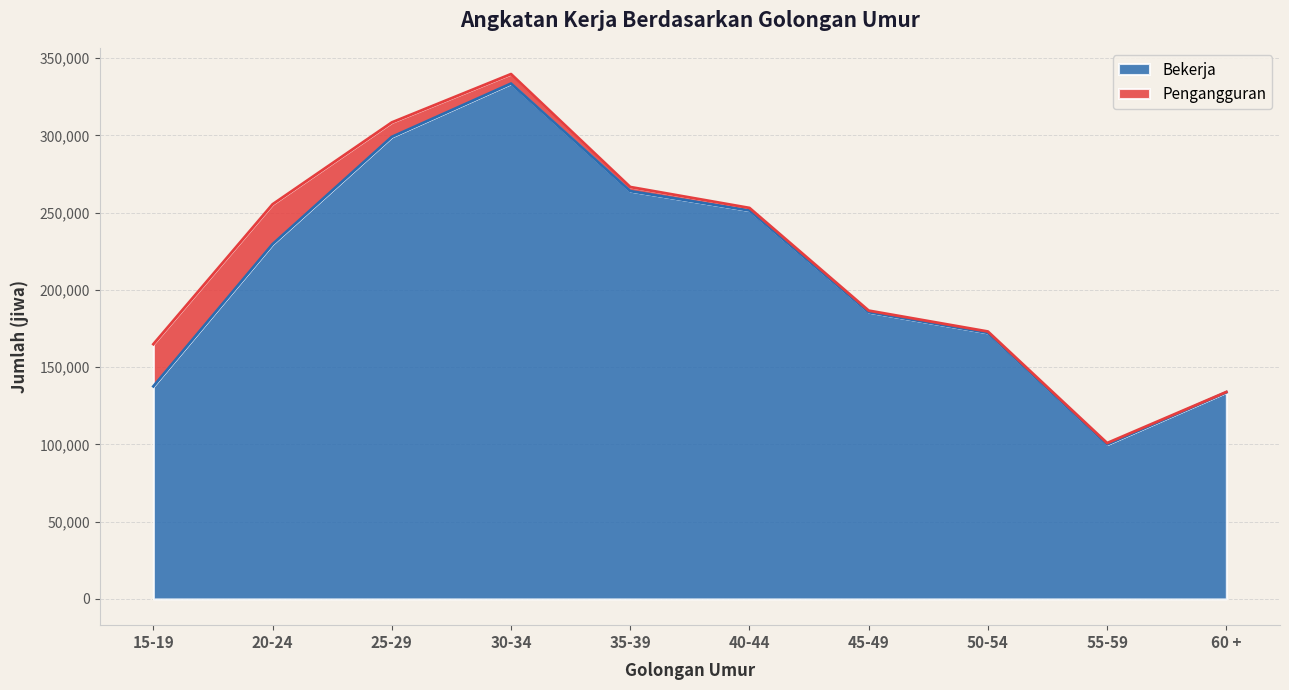

What is the difference between the maximum and minimum values?

233587